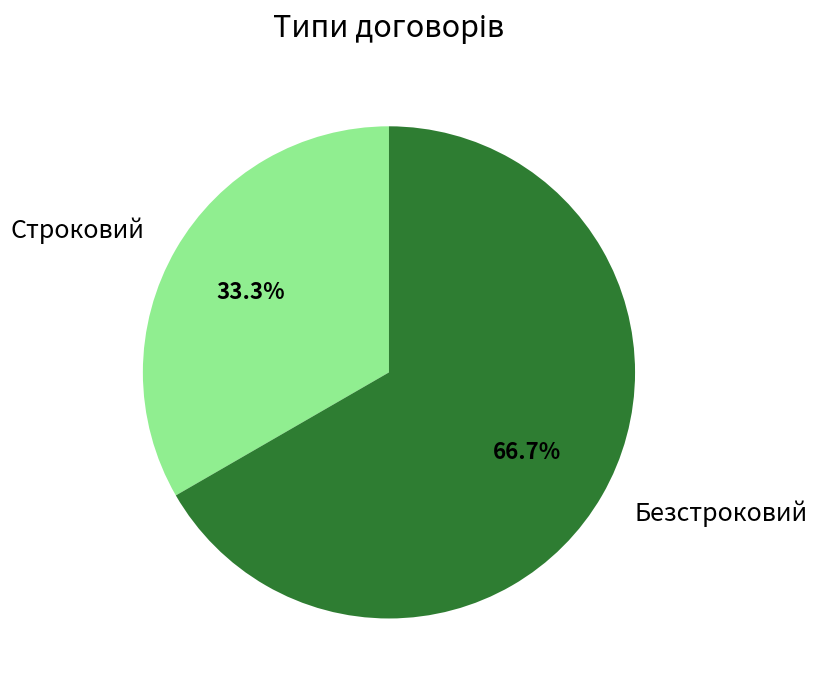

What percentage is the Безстроковий slice, to the nearest percent?

67%